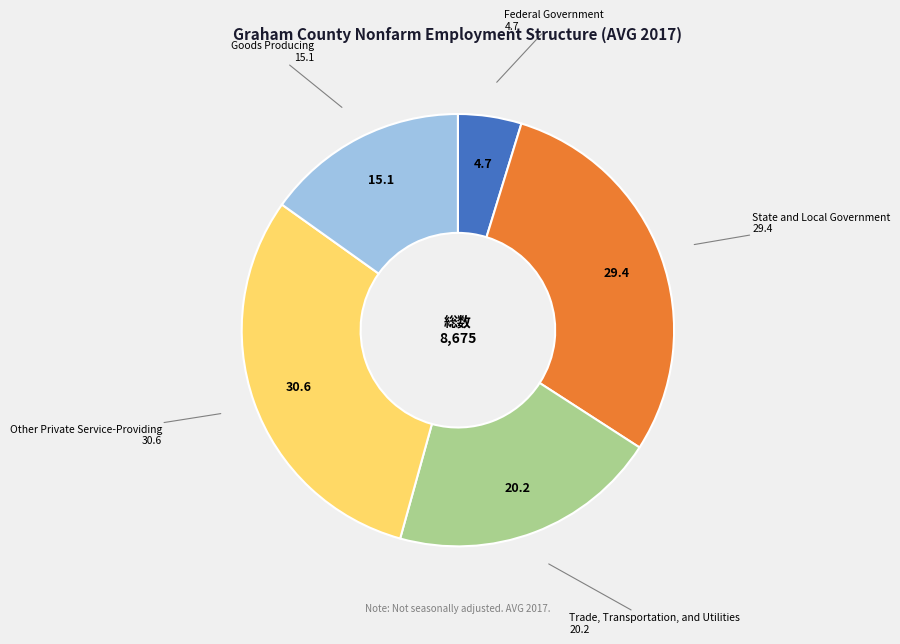

Does any single category account for the majority?

No